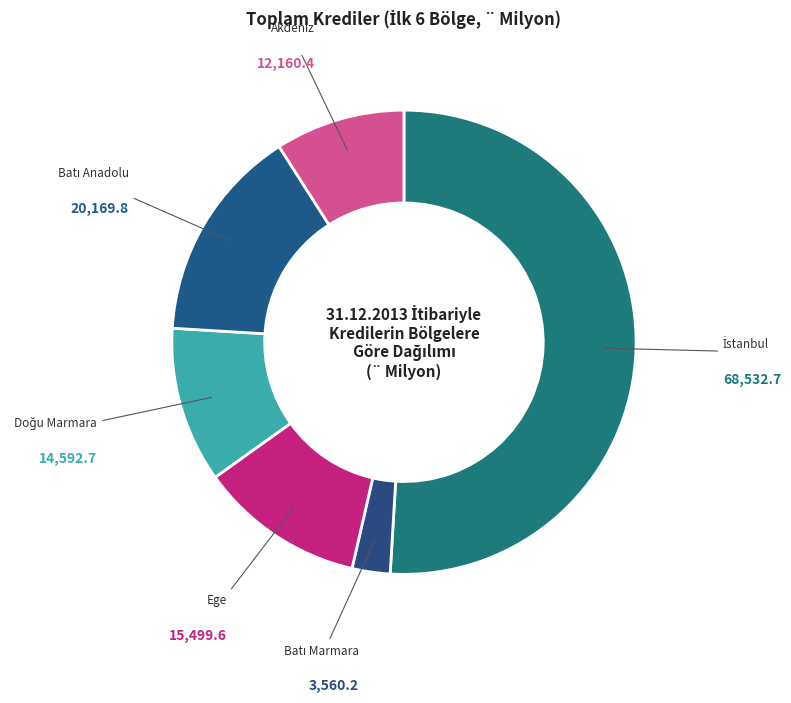

Is it true that Akdeniz is 3% of the pie?

False